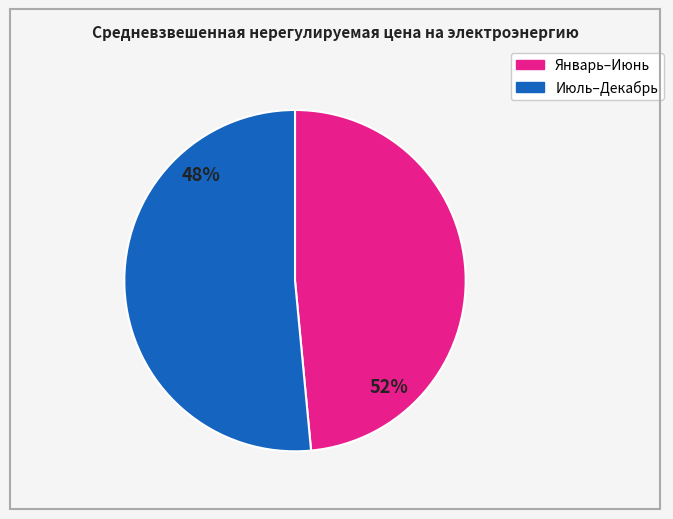

Which category has the smallest portion of the pie?

июль